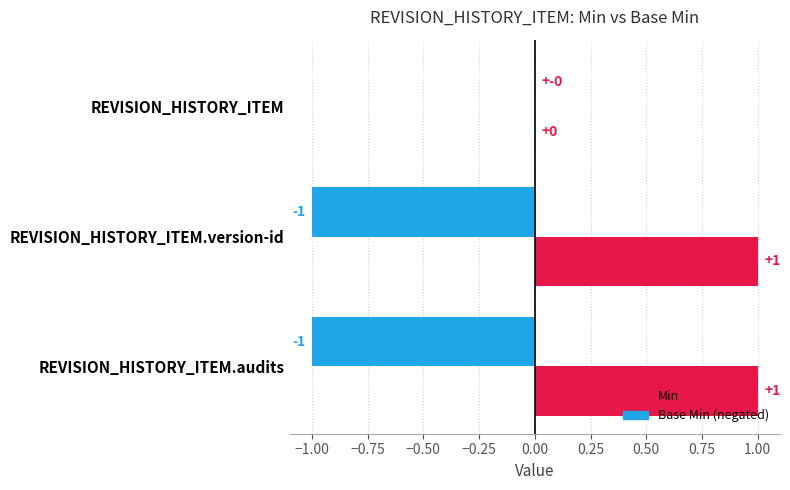

Is the value of Base Min at REVISION_HISTORY_ITEM greater than the value of Min at REVISION_HISTORY_ITEM?

No